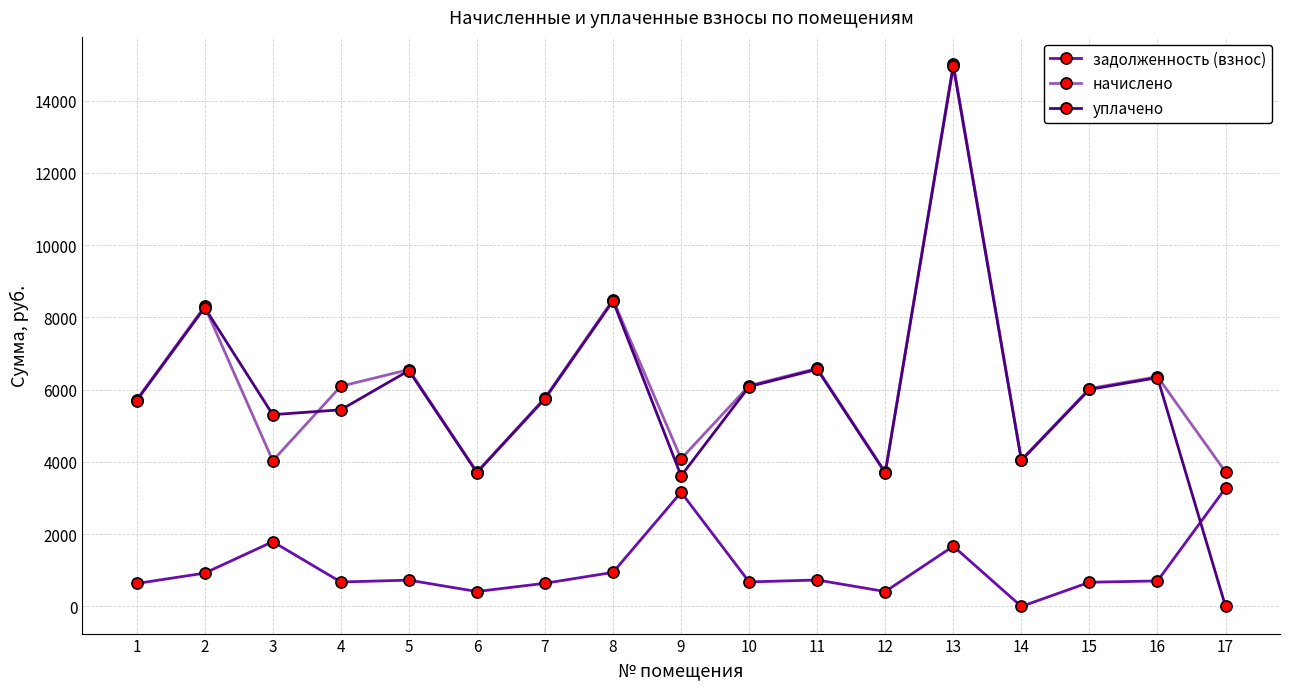

What is the minimum value for начислено?

3713.1